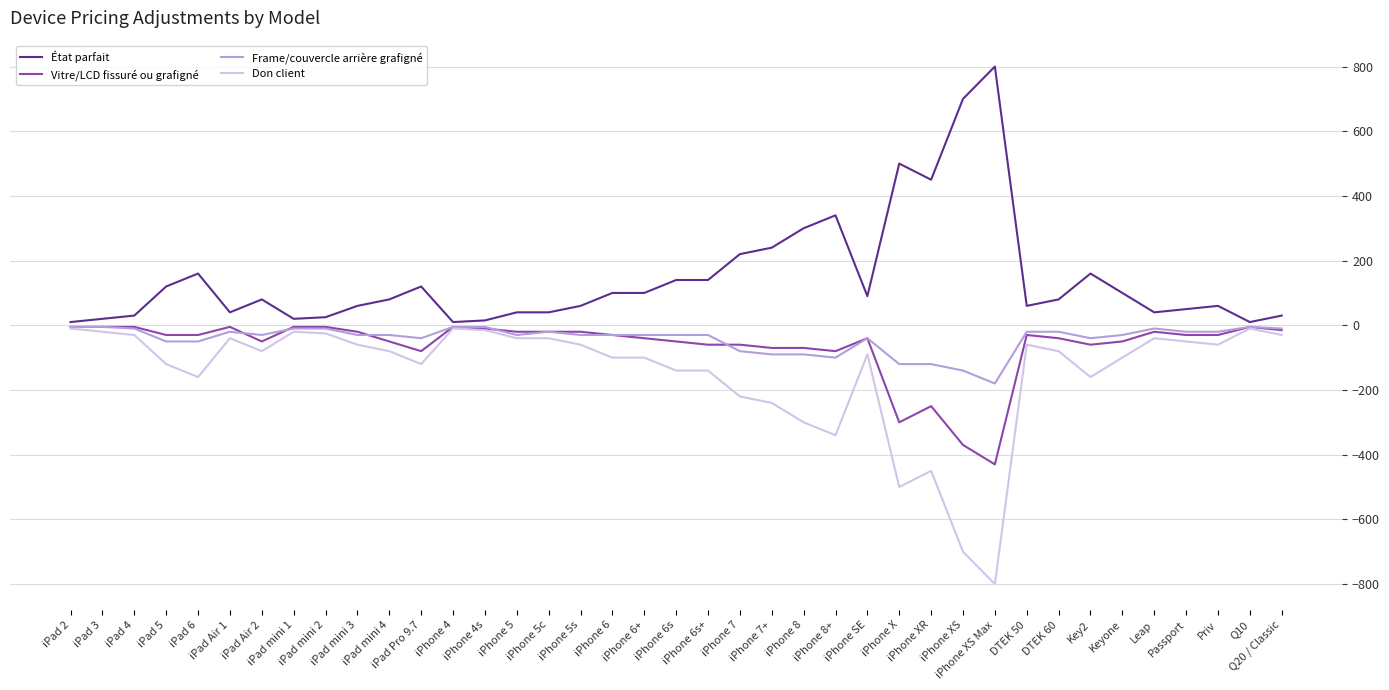

True or false: Frame/couvercle arrière grafigné has more than 2 interior local peaks.

True